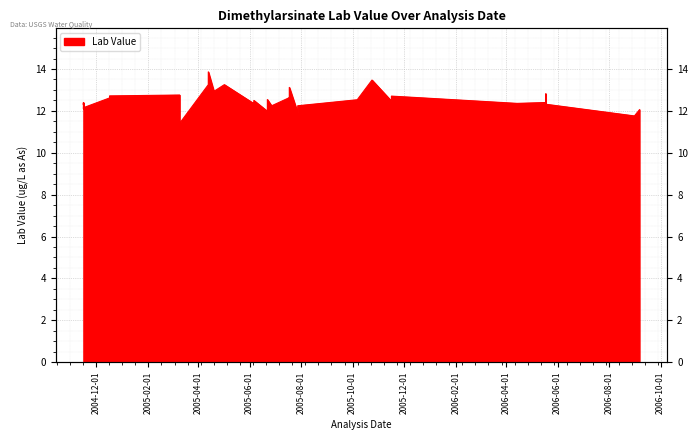

What is the label of the 34th point from the left?

2005-12-15